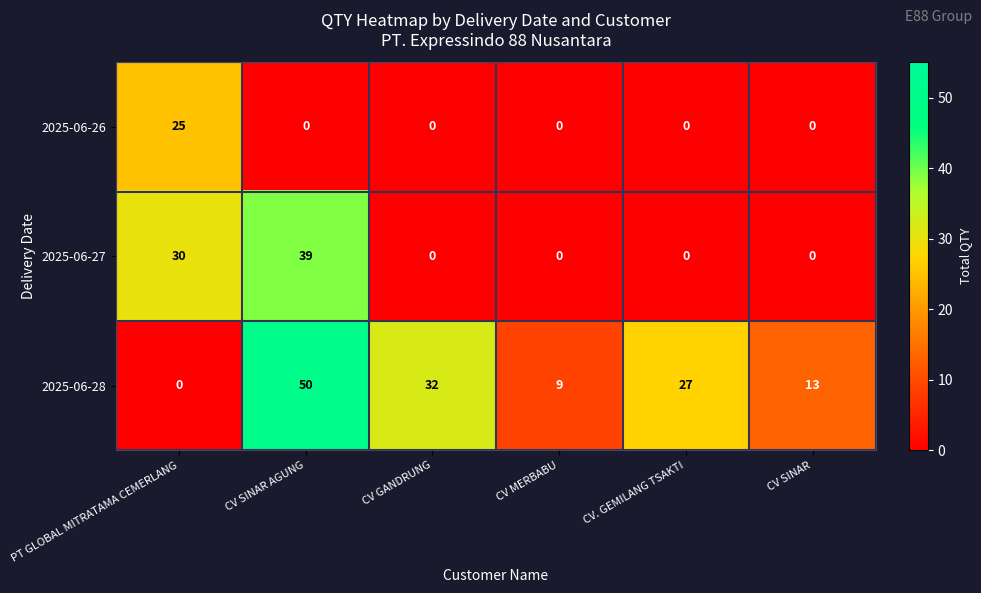

The 2025-06-27 series shows 0 at CV MERBABU. True or false?

True